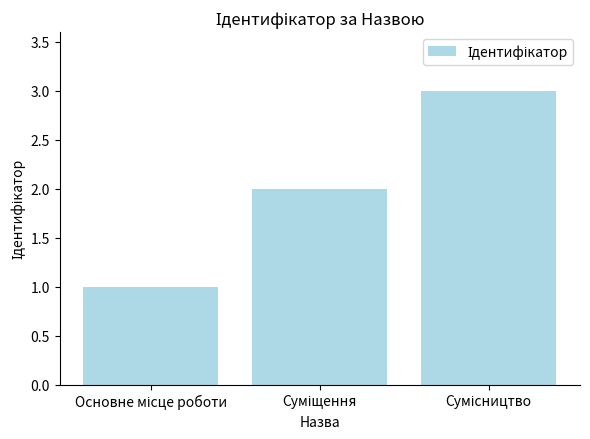

What is the sum of all values?

6